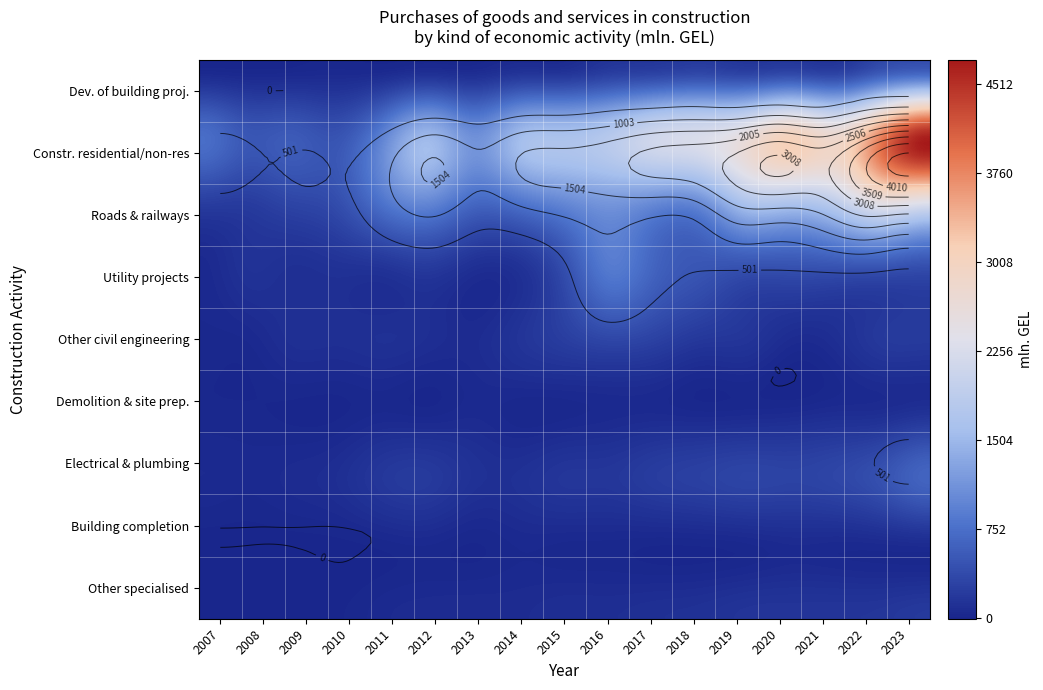

At which category is the sum across all series the highest?

2023